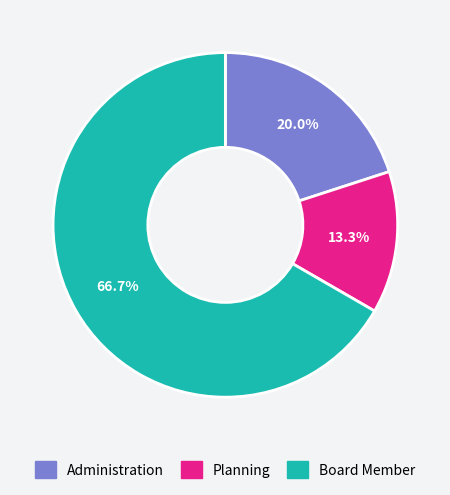

How many segments does this pie chart have?

3